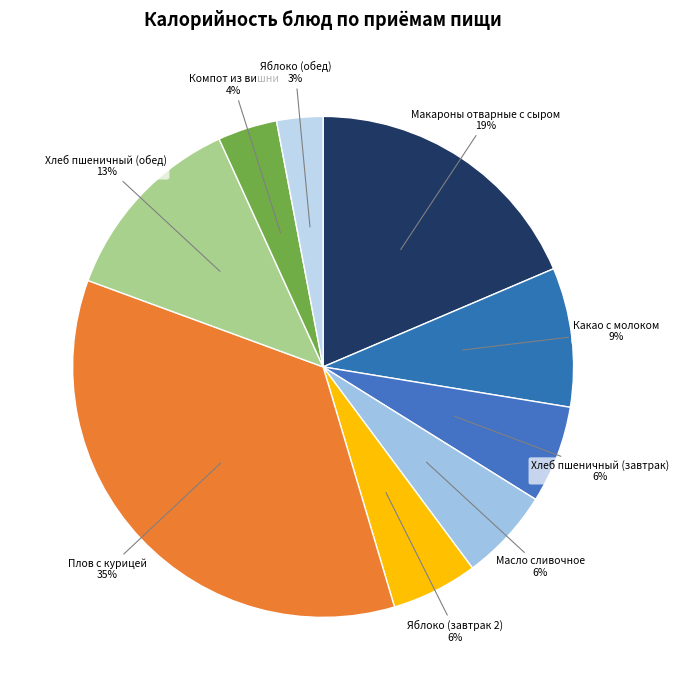

Which slice is the smallest?

Яблоко (обед)